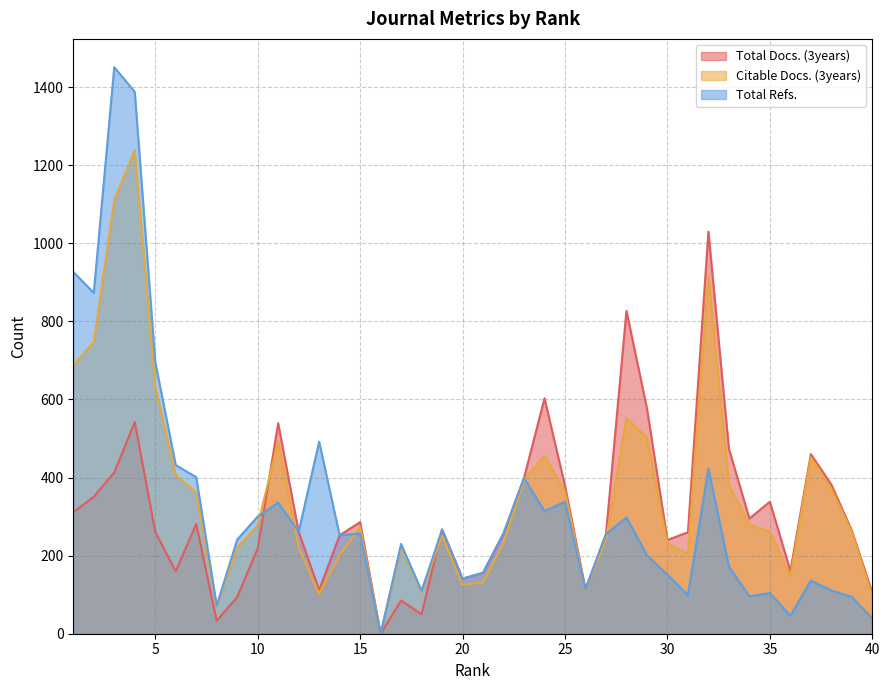

What is the spread (max minus min) of values at 6?

272